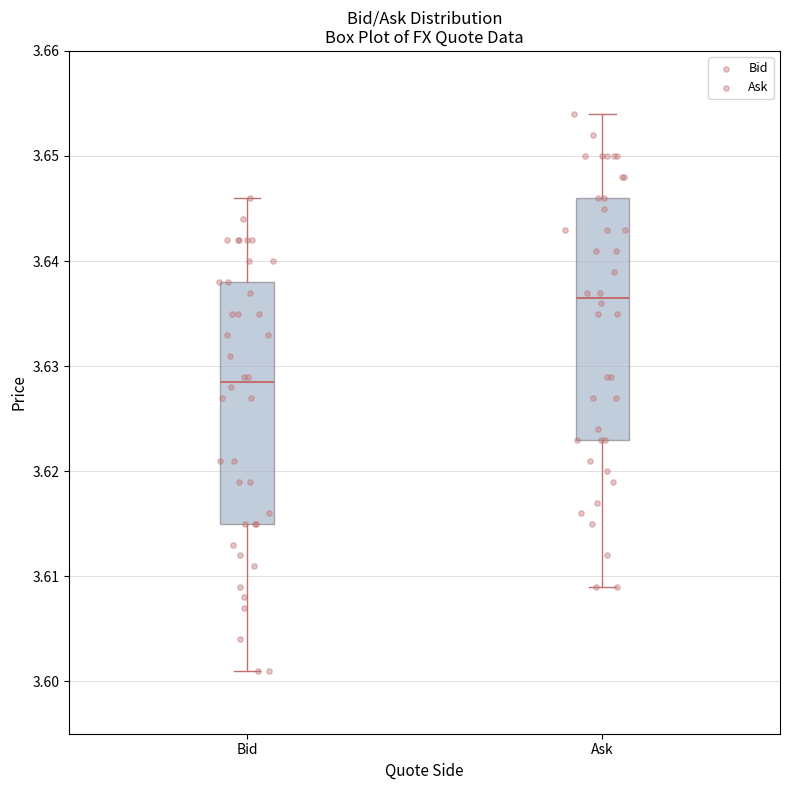

Reading left to right, read every box against the y-axis: the position of its median line, the range the box covers, and the ends of its whiskers. The values are not printed on the chart, so give them approximately, as read against the axis.

Bid: median 3.629, box 3.615 to 3.638, whiskers 3.601 to 3.646
Ask: median 3.637, box 3.623 to 3.646, whiskers 3.609 to 3.654